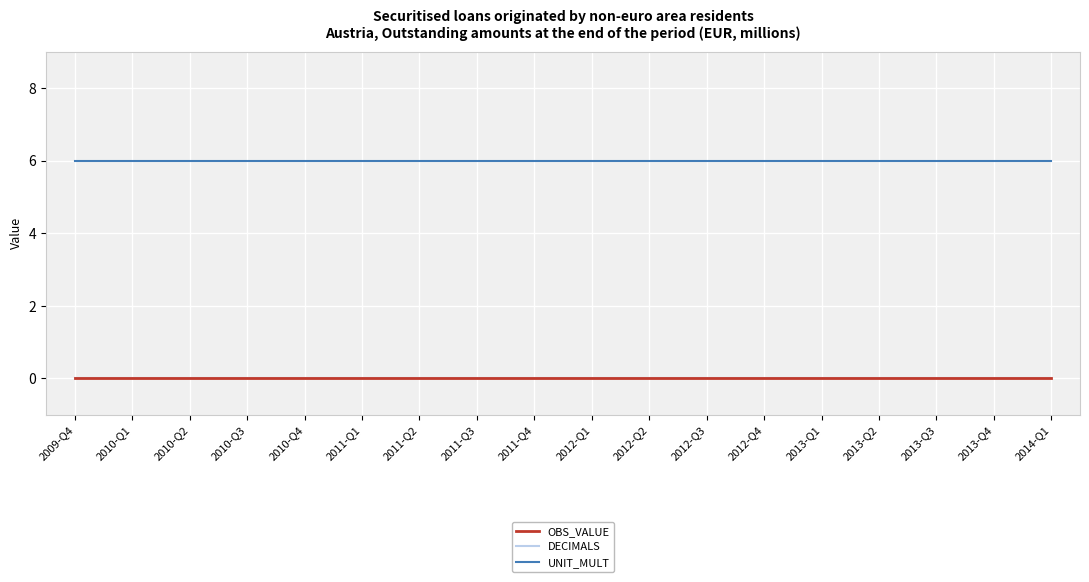

True or false: UNIT_MULT and OBS_VALUE cross at least once.

False